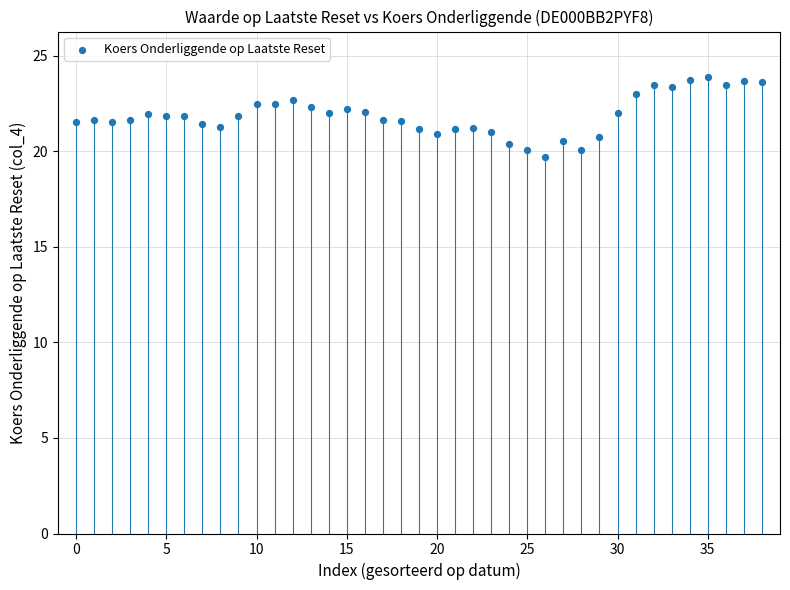

What is the range of Y values (max minus min)?

4.2